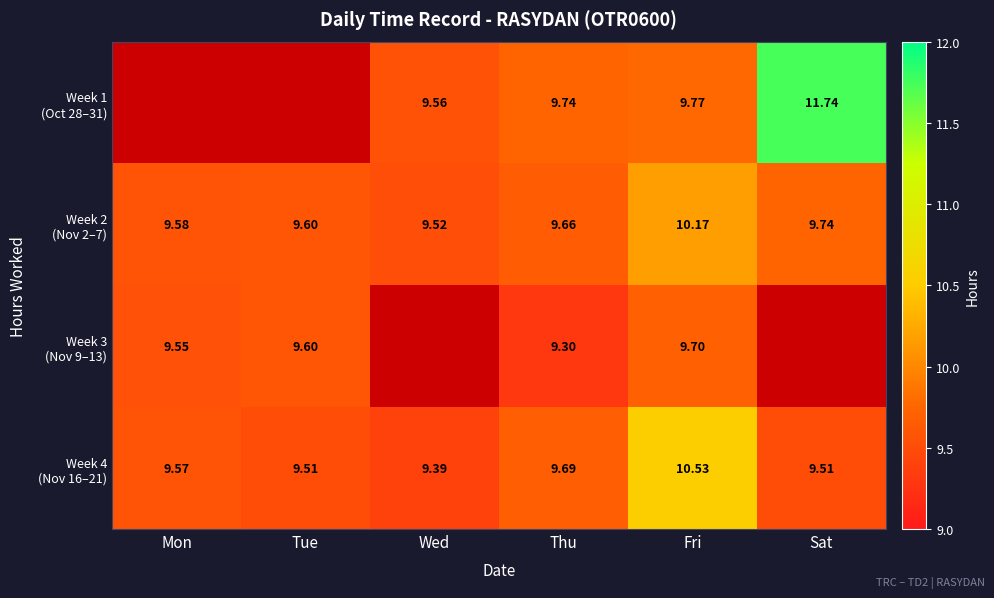

How many values in the Week 1 (Oct 28–31) series exceed 9?

4